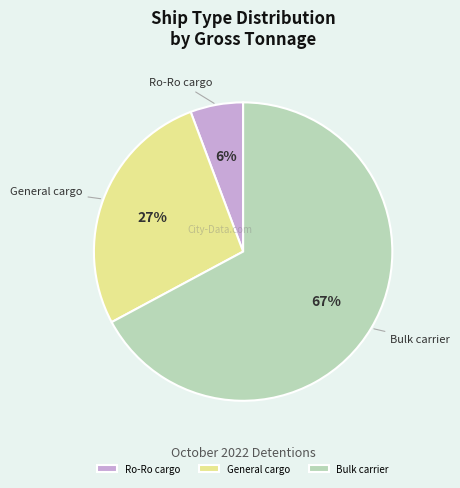

How many segments does this pie chart have?

3